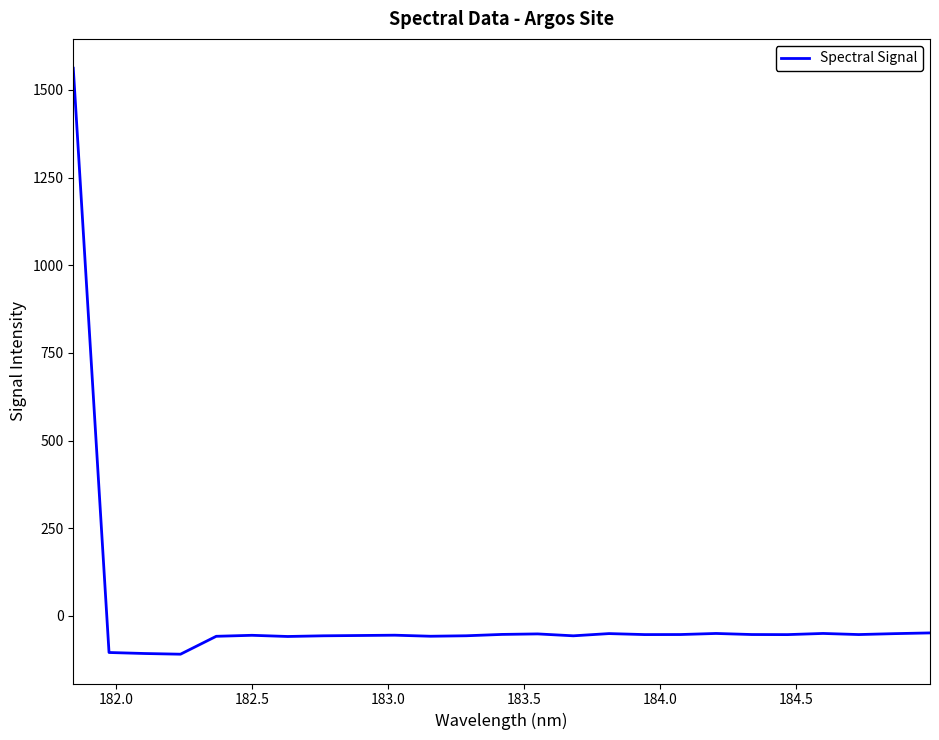

True or false: the data has more than 0 interior local peaks.

True